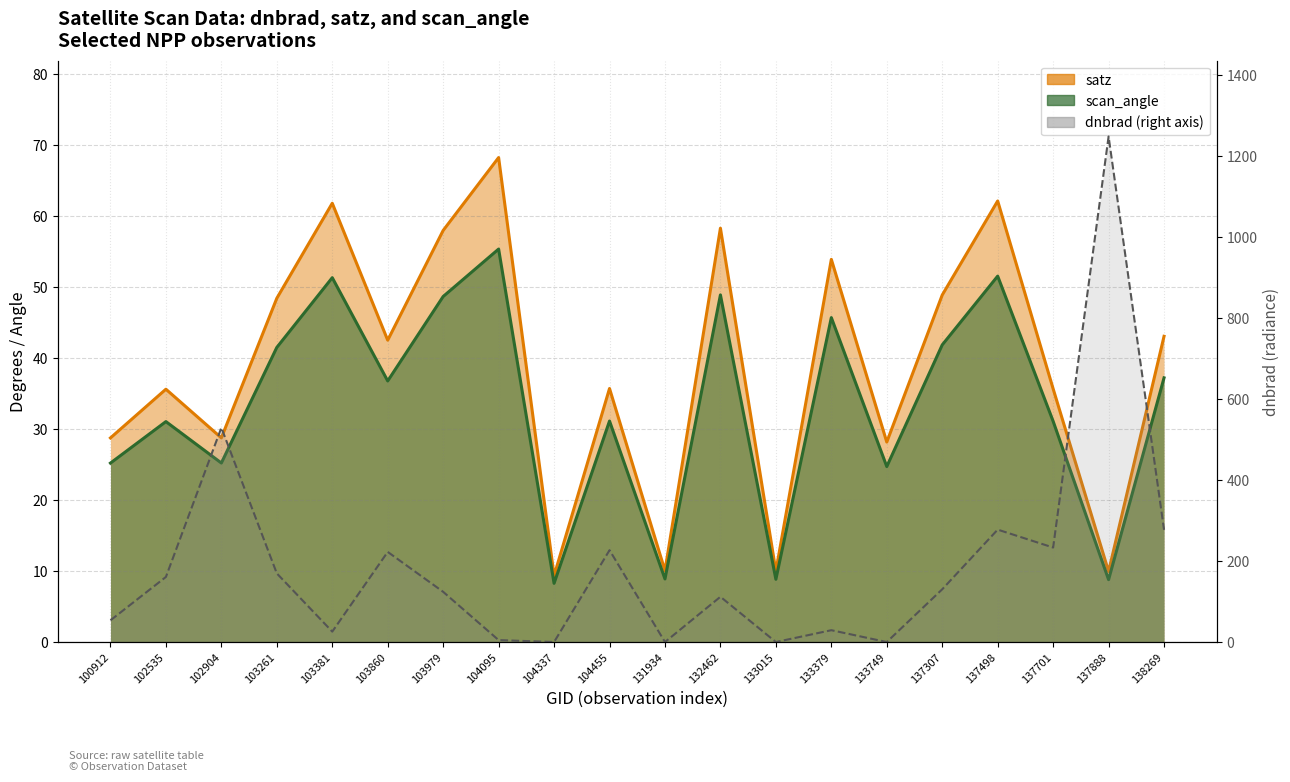

Where does the satz series first go above 42?

103261